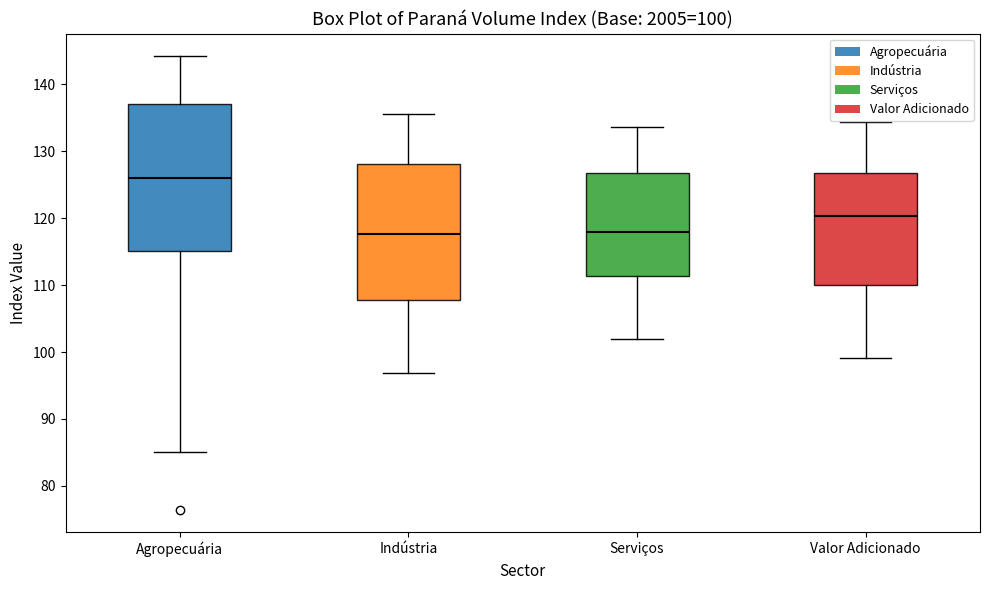

Which box is the tallest, from its lower edge to its upper edge?

Agropecuária